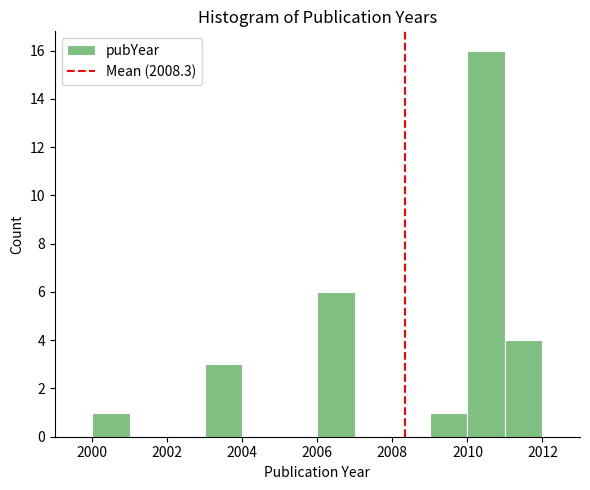

Over which range of the x-axis is the bar tallest?

2010 to 2011